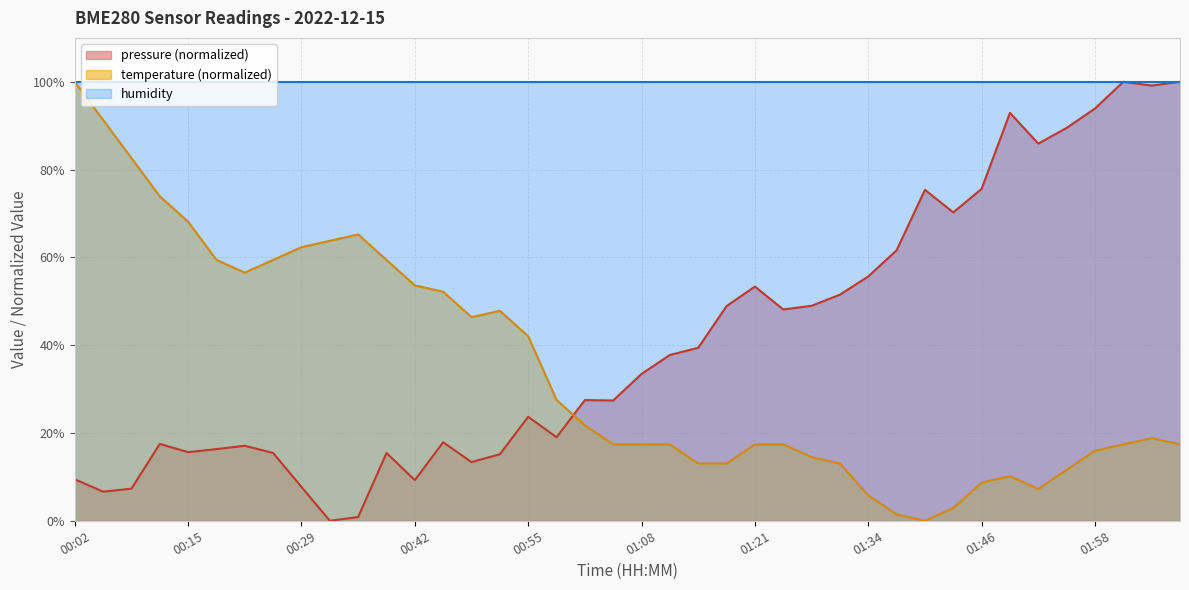

How many times do pressure and temperature cross each other?

1